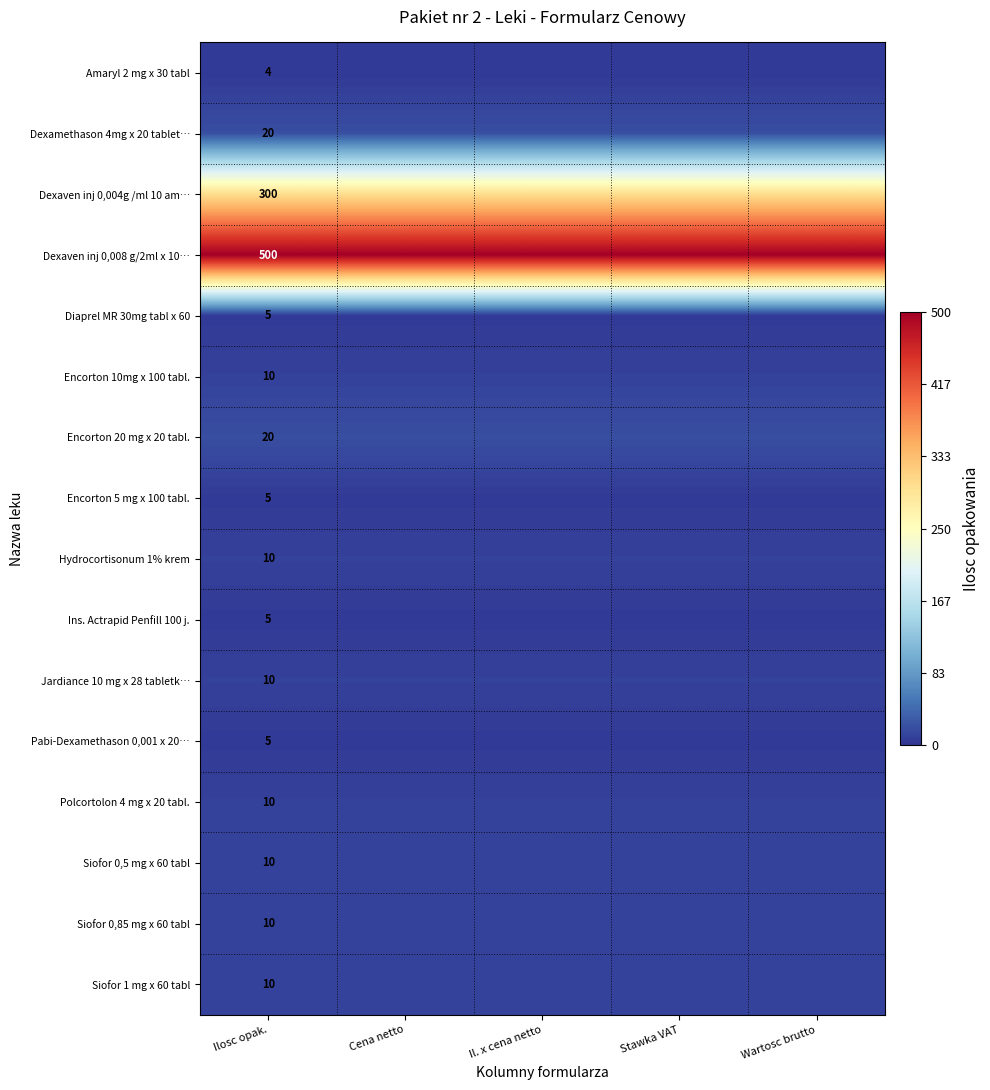

True or false: Hydrocortisonum 1% krem has a value of 18 at Ilosc opak..

False